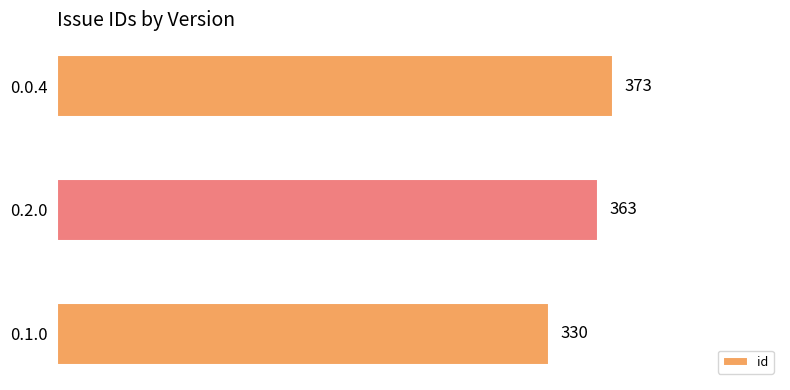

Where is the data nearest to the value 351?

0.2.0